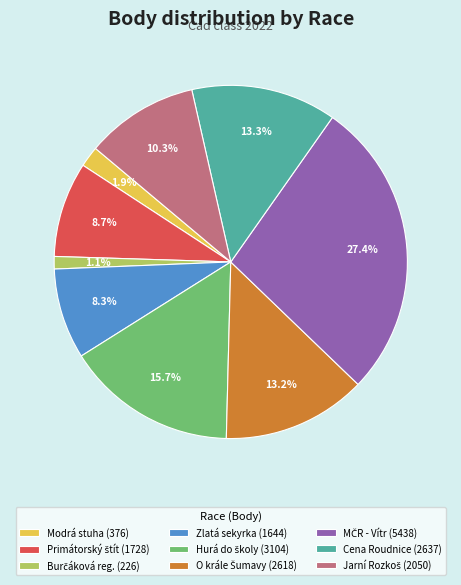

Does any single category account for the majority?

No